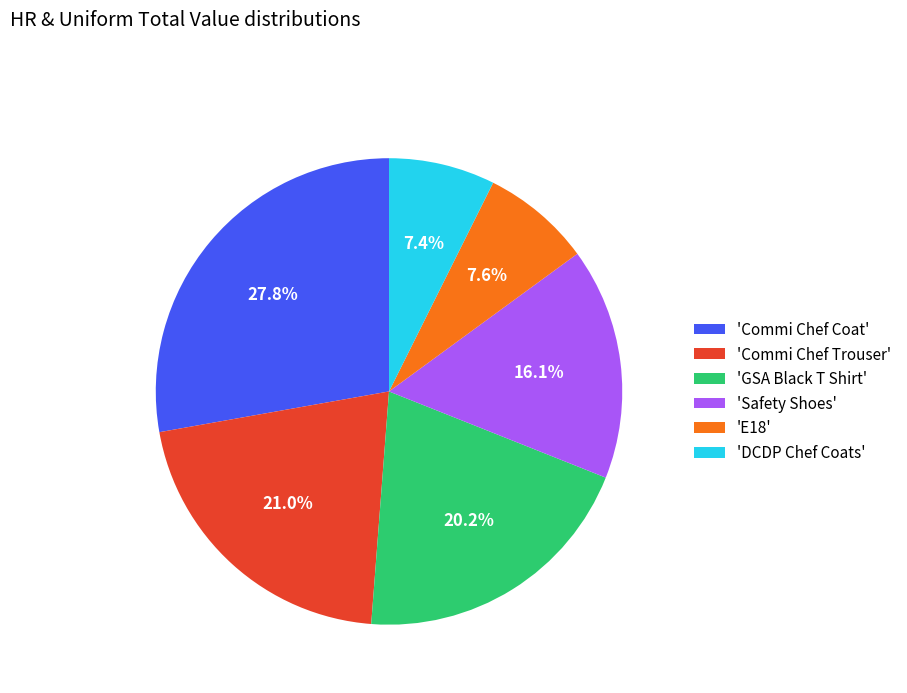

Does any single category account for the majority?

No